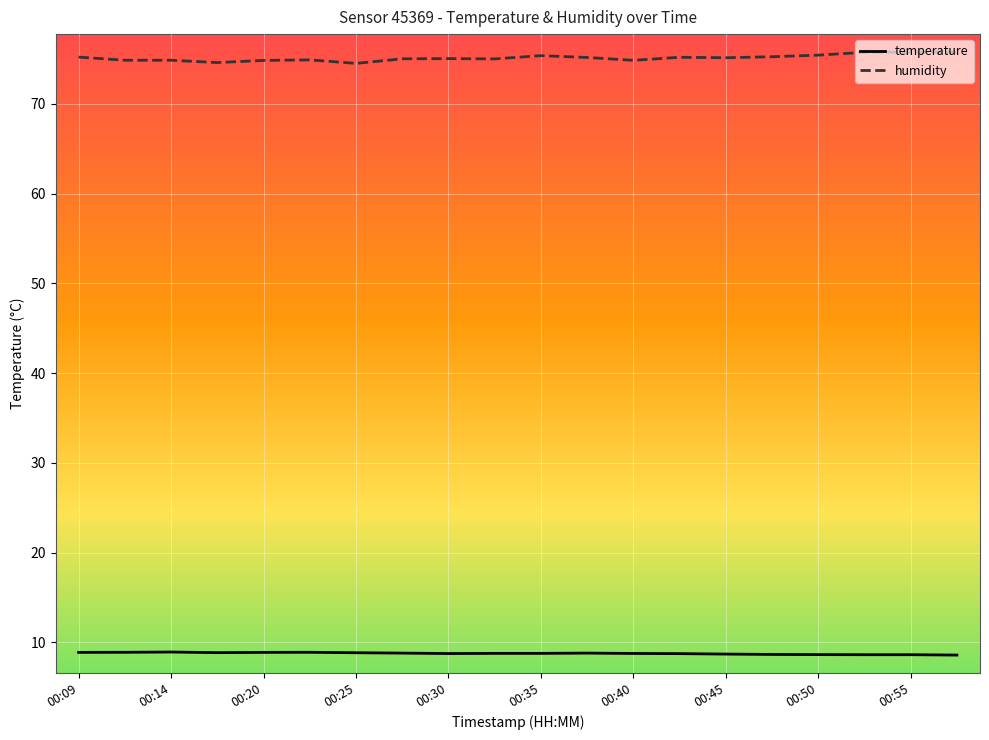

What is the maximum value for humidity?

75.8